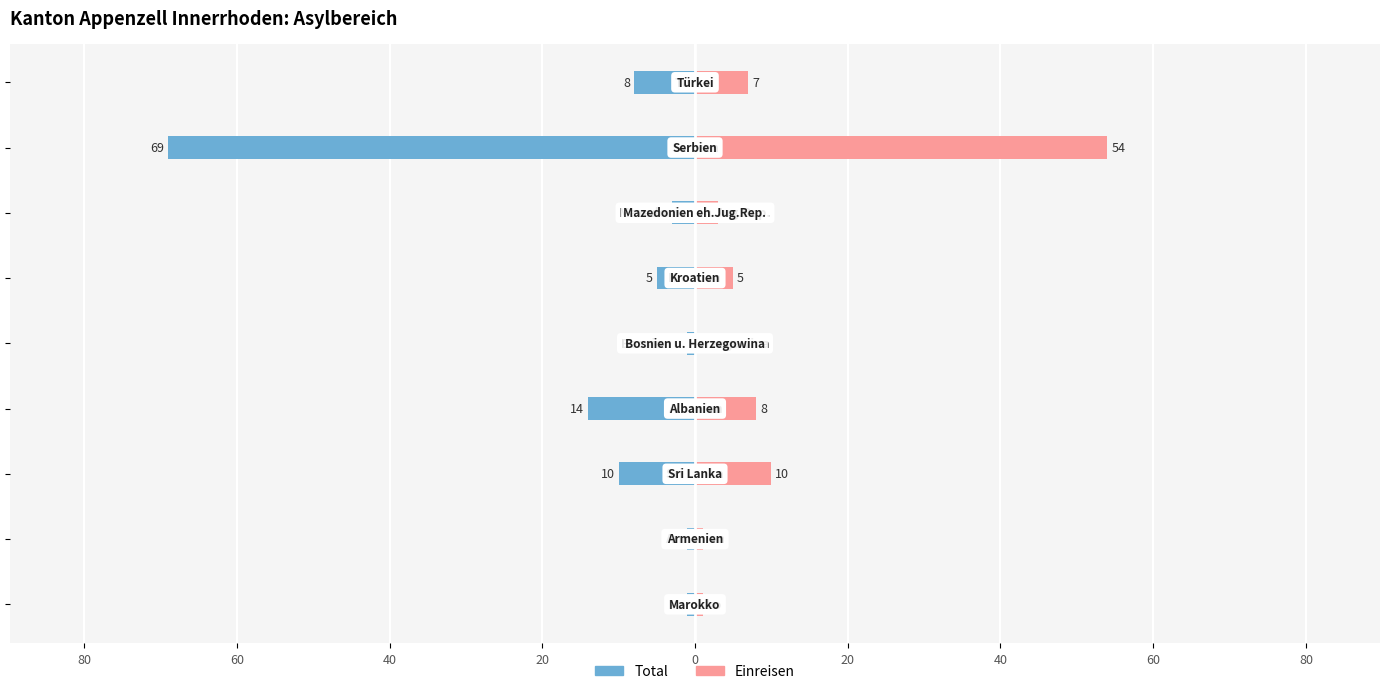

How many bars are there in each group?

2